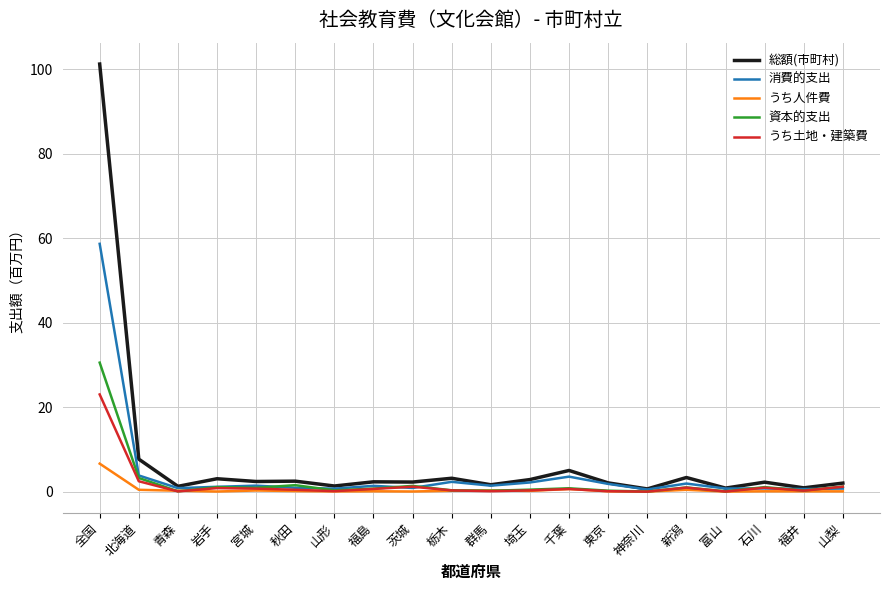

True or false: 総額(市町村) has a value of 0.9 at 福井.

True